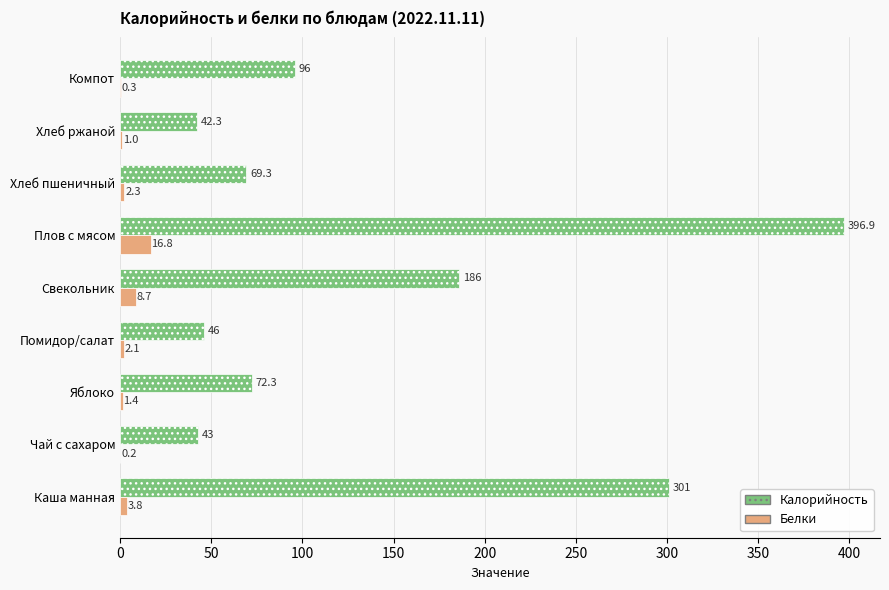

Where is Калорийность nearest to the value 219?

Свекольник